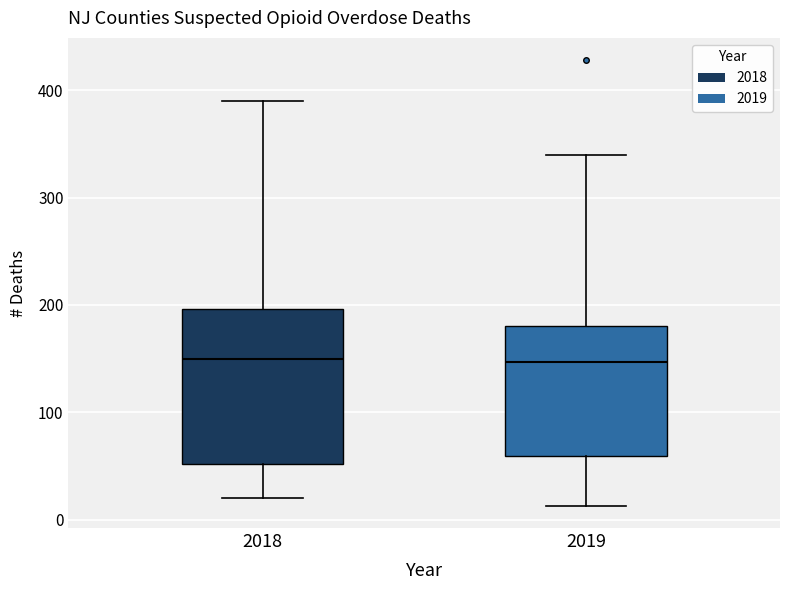

Reading left to right, transcribe this box plot: for each box, give where its median line is, the range the box spans, and where its two whiskers end, as read against the y-axis. The values are not printed on the chart, so give them approximately, as read against the axis.

2018: median 150, box 50 to 200, whiskers 20 to 390
2019: median 150, box 60 to 180, whiskers 10 to 340